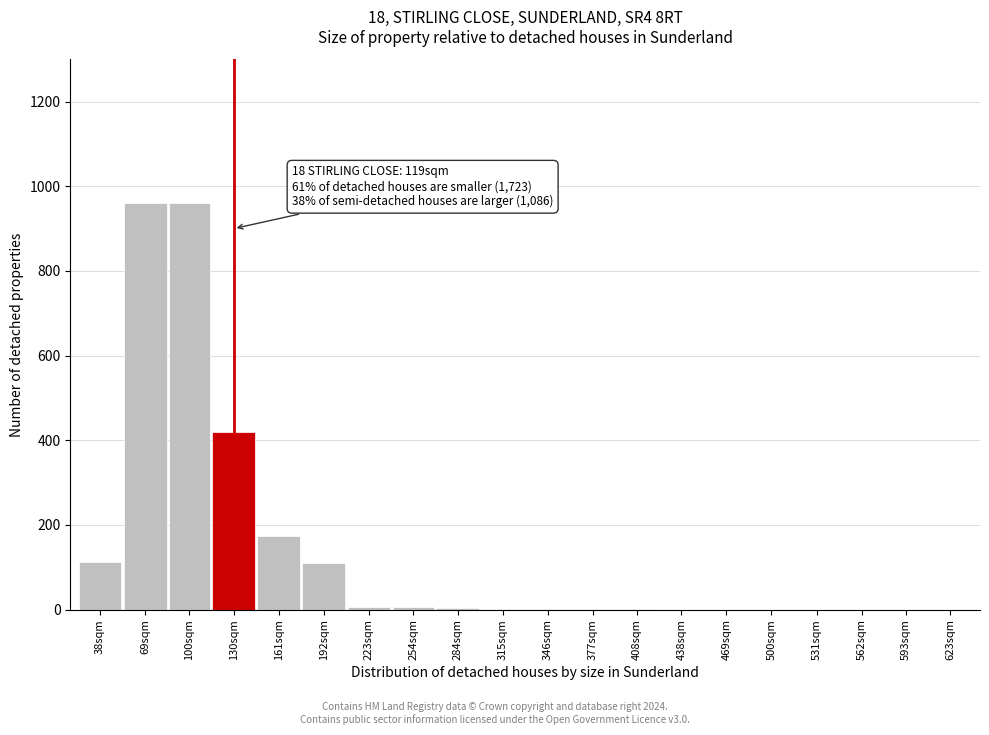

What is the maximum value shown in the chart?

960